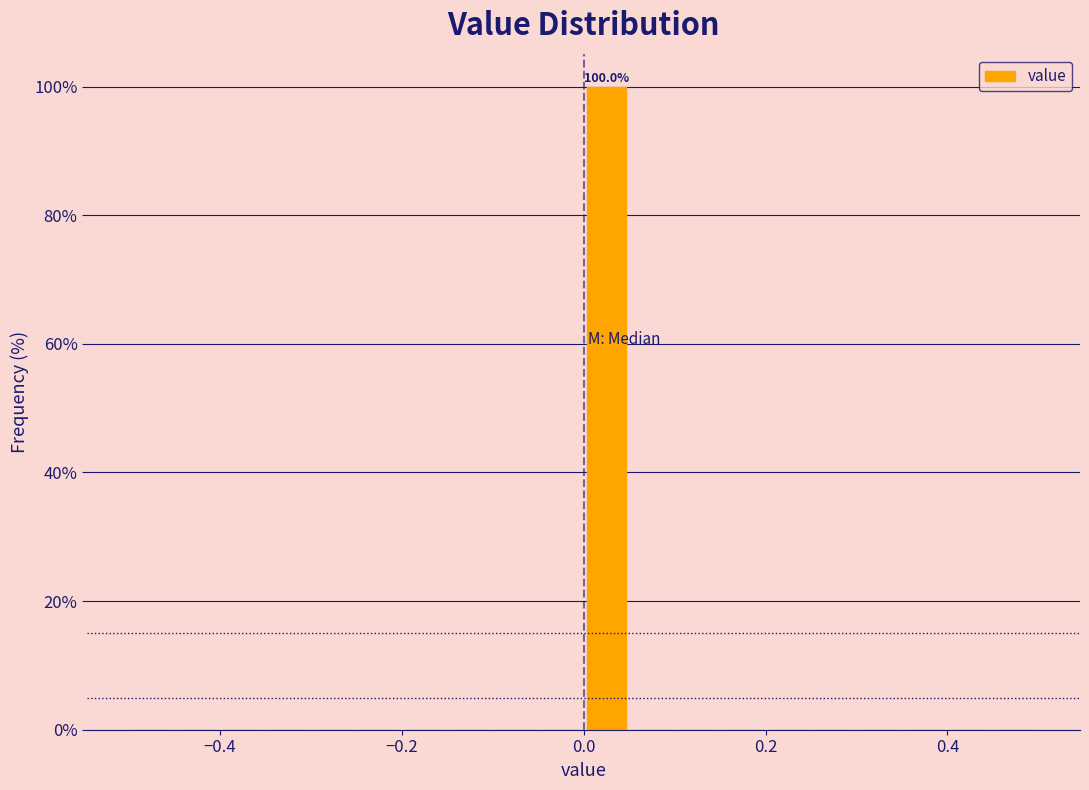

Around what value on the x-axis is the tallest bar? Give the approximate position of its centre, as read against the axis.

0.02